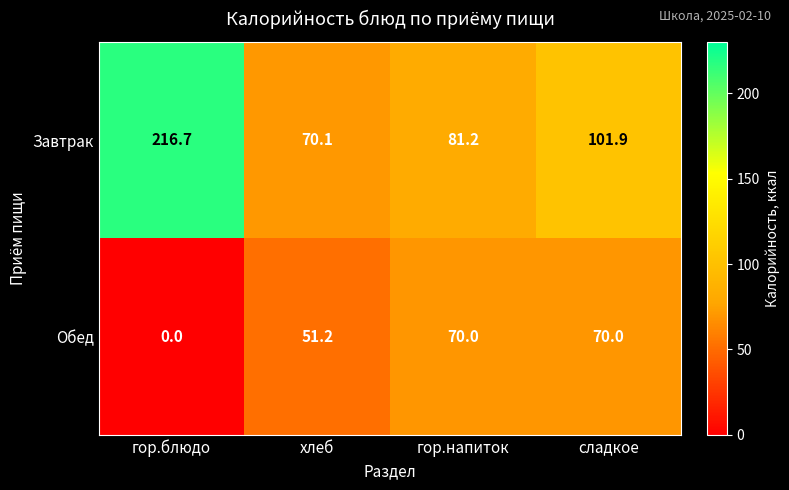

What is the sum of the Завтрак values at гор.напиток and гор.блюдо?

297.9